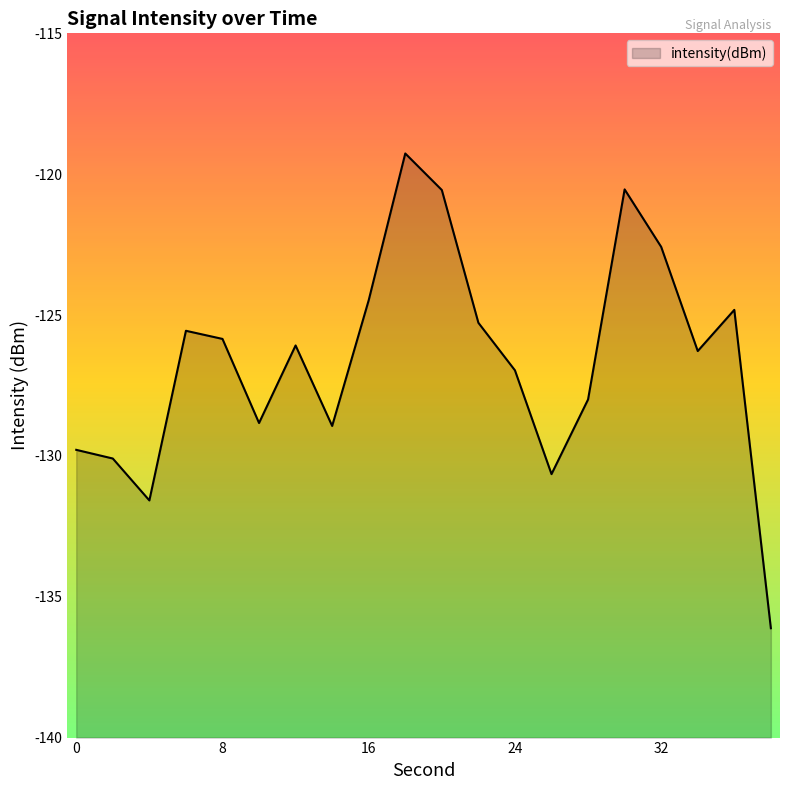

Reading left to right, list all the values displayed in this chart.

0=-129.8	2=-130.1	4=-131.6	6=-125.6	8=-125.8	10=-128.8	12=-126.1	14=-128.9	16=-124.5	18=-119.3	20=-120.6	22=-125.3	24=-127.0	26=-130.6	28=-128.0	30=-120.5	32=-122.6	34=-126.3	36=-124.8	38=-136.1